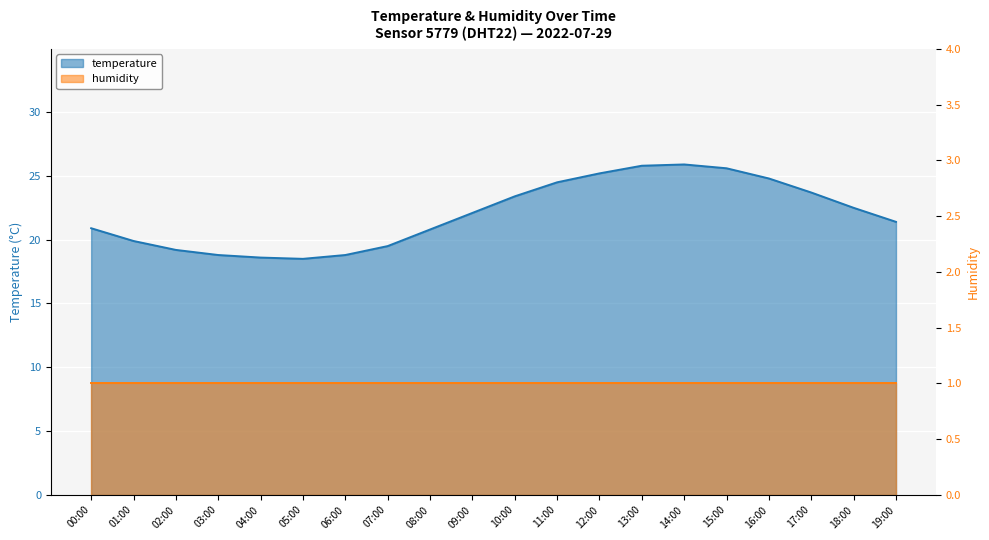

Reading right to left, transcribe all the data shown in this chart.

21.4	22.5	23.7	24.8	25.6	25.9	25.8	25.2	24.5	23.4	22.1	20.8	19.5	18.8	18.5	18.6	18.8	19.2	19.9	20.9